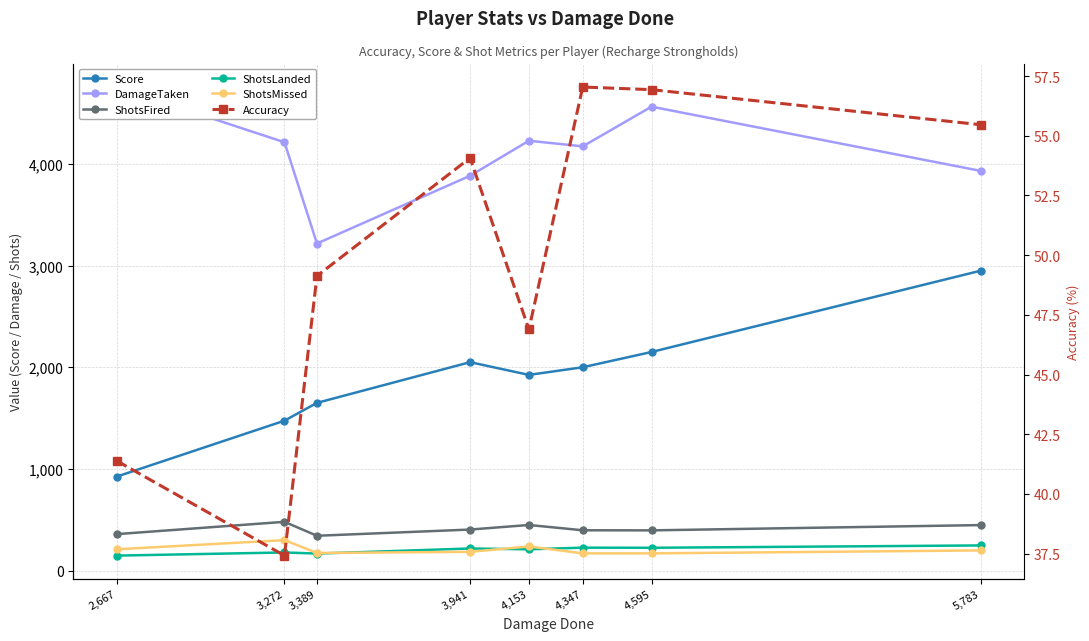

True or false: Score and ShotsLanded cross at least once.

False